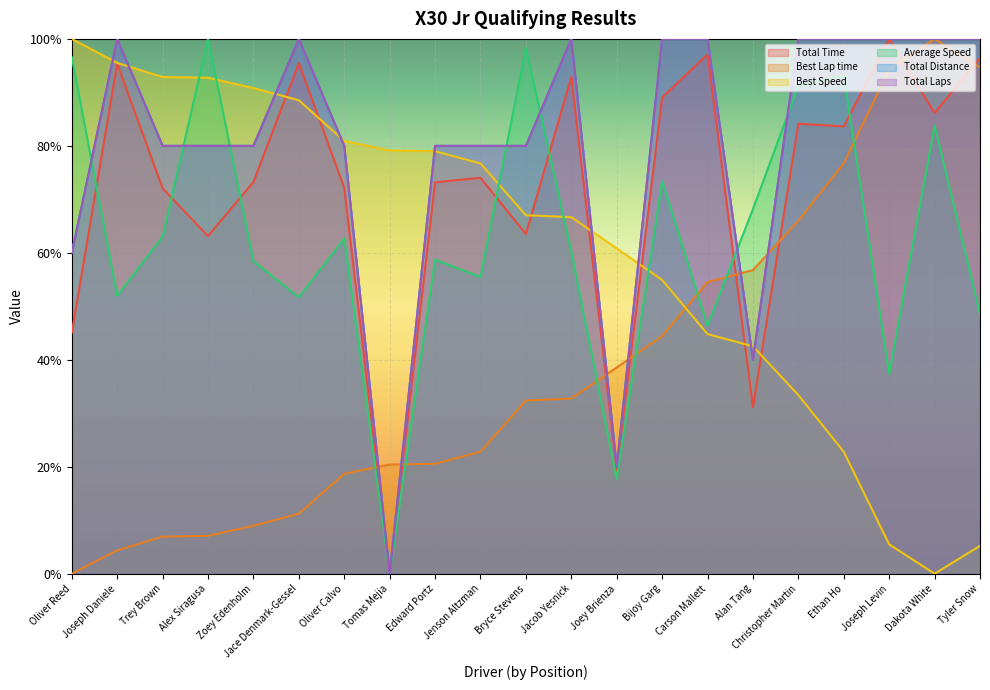

Which label corresponds to the largest value in the chart?

Joseph Levin